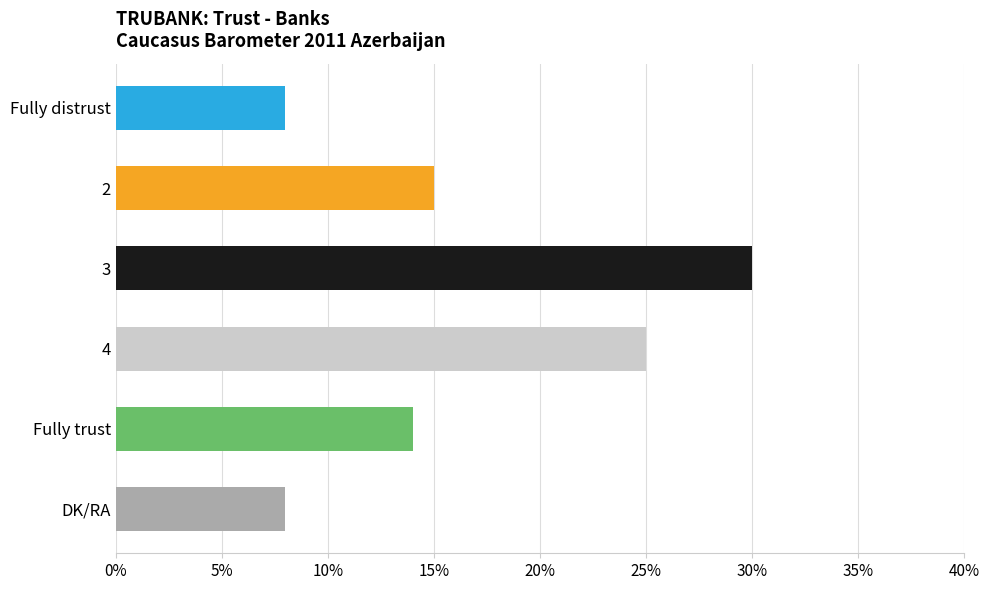

What is the change in value from Fully distrust to 4?

+17